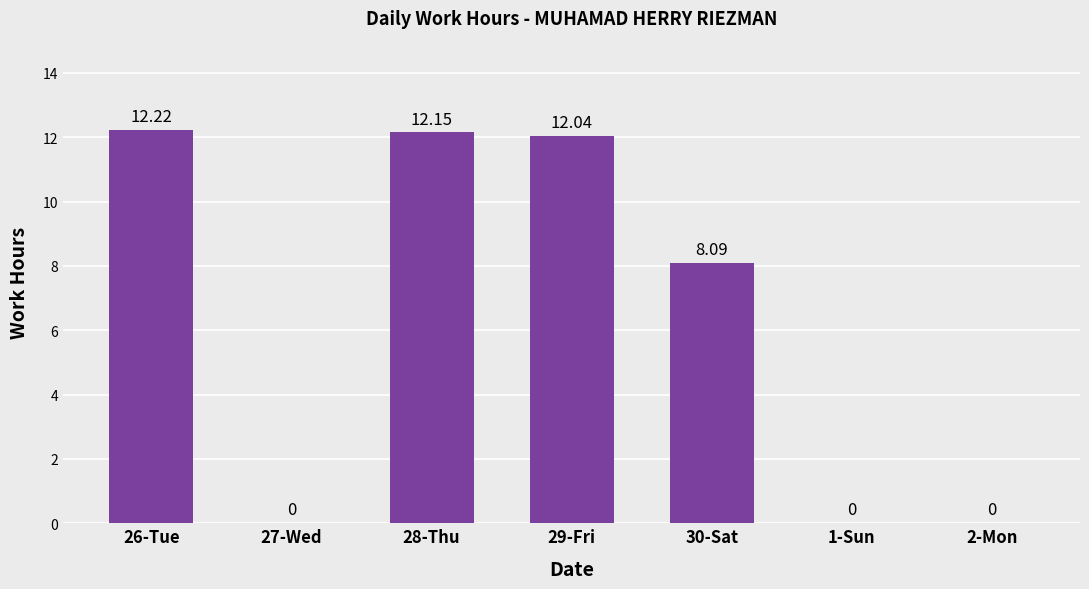

Is it true that the value at 1-Sun is -7.4?

False